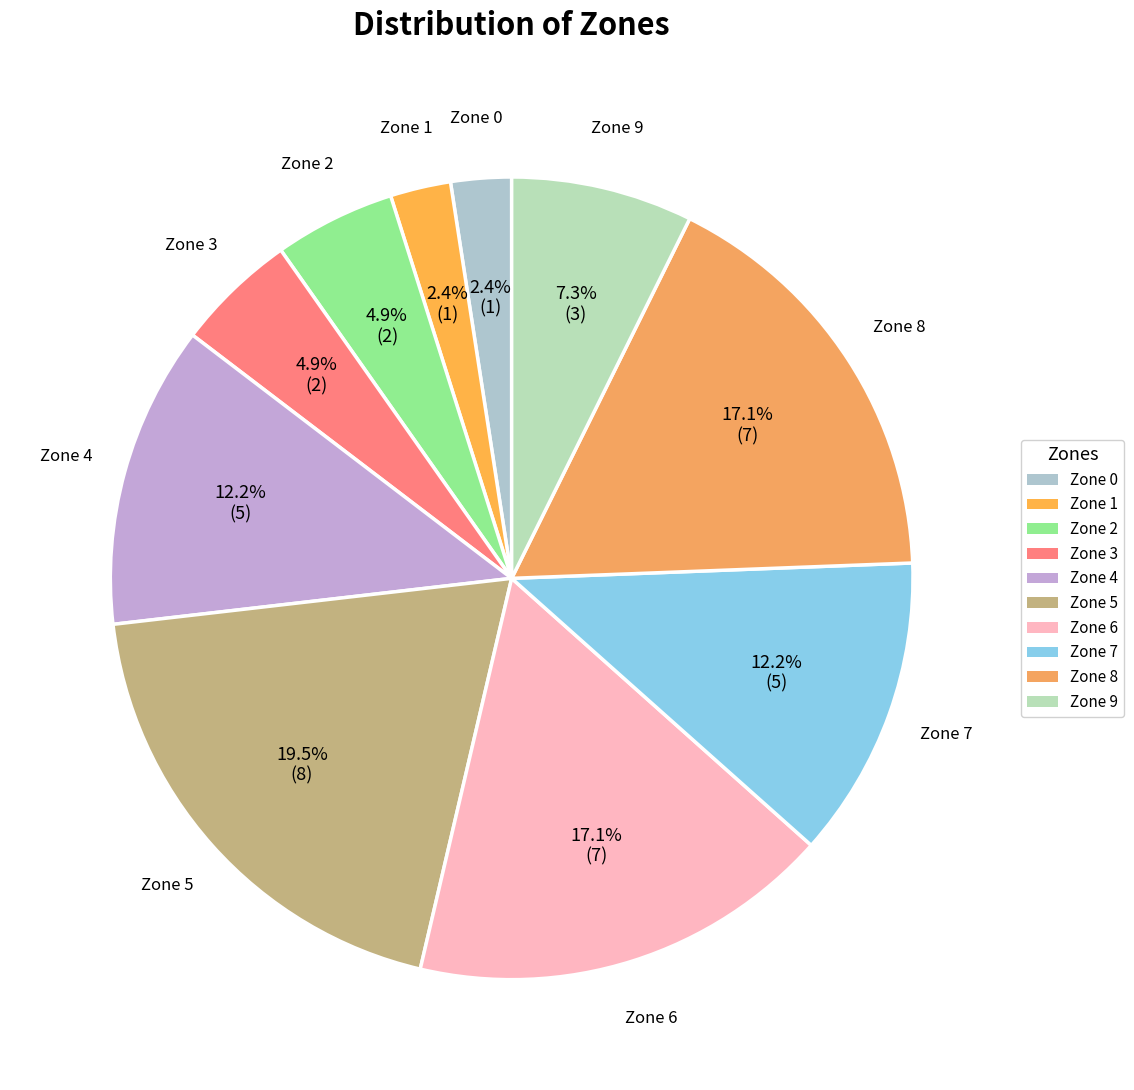

The Zone 2 slice represents 5% of the pie. True or false?

True